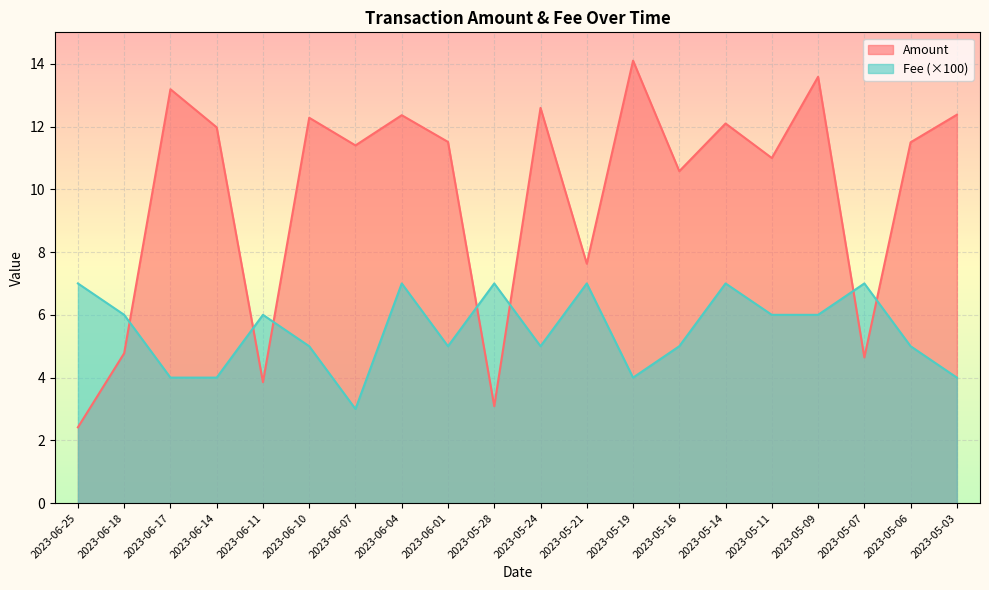

List the series in order of their overall mean, lowest first.

Fee (×100), Amount